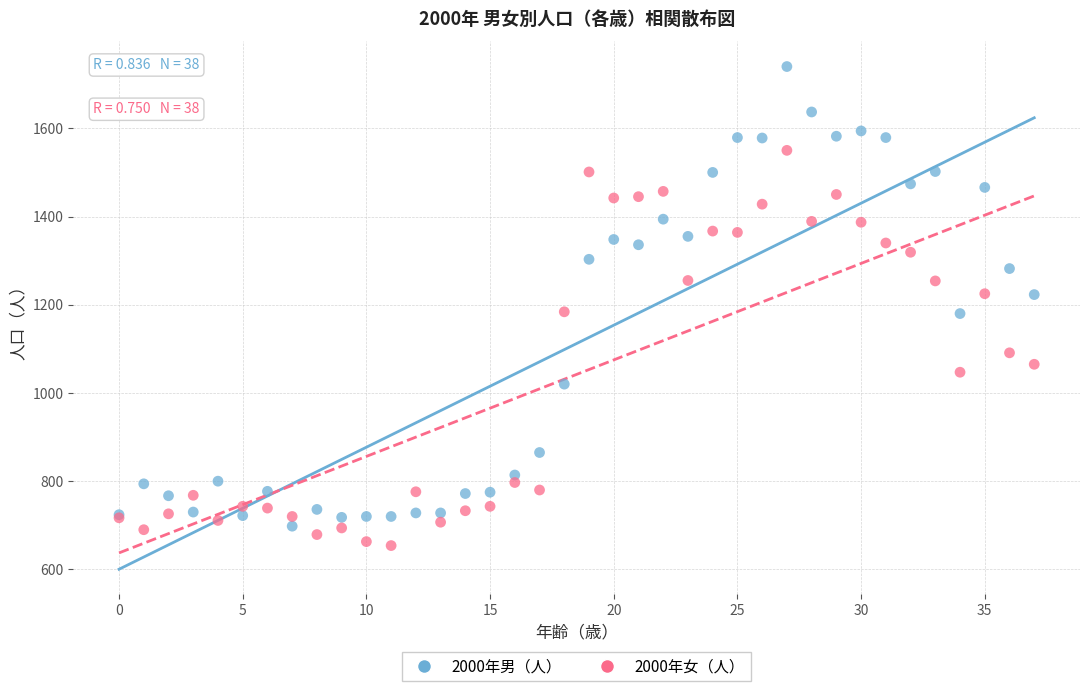

Which series has the widest spread of Y values?

2000年男（人）